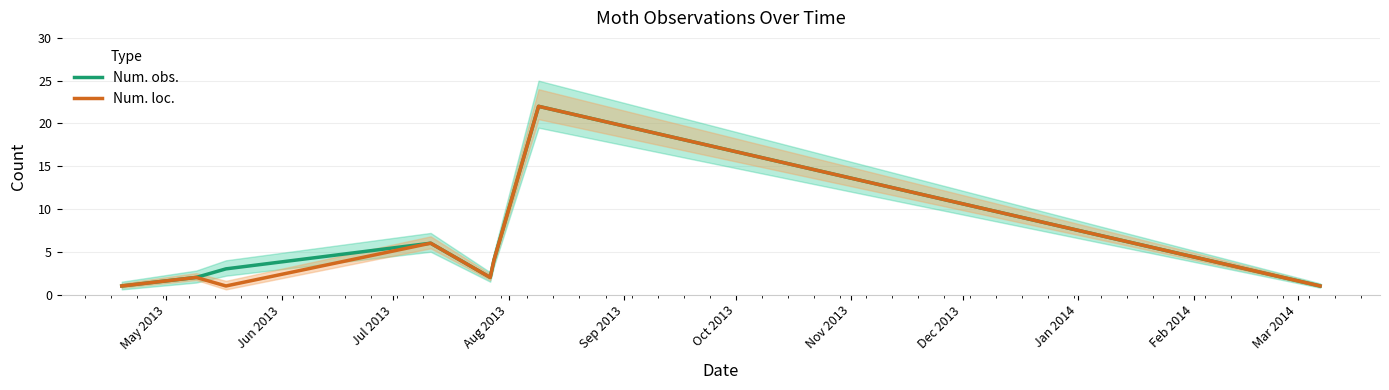

True or false: Num. obs. and Num. loc. cross at least once.

False